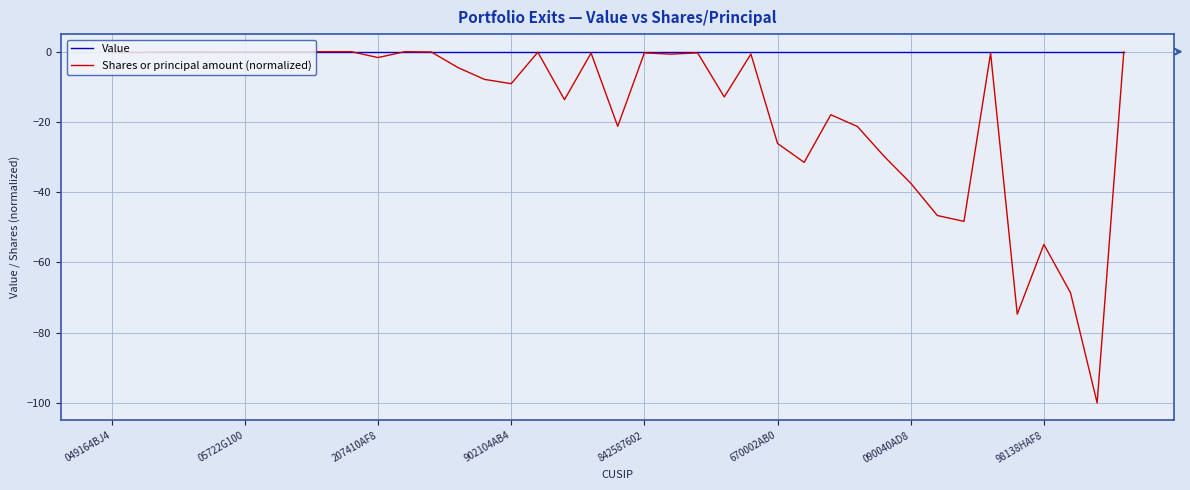

What is the smallest value displayed?

-100.0